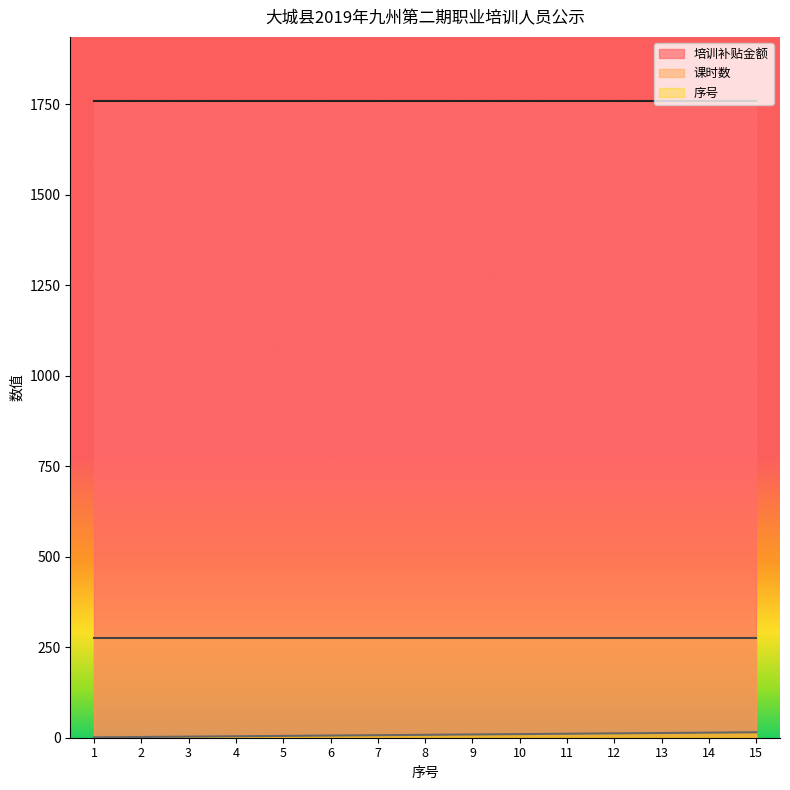

True or false: 培训补贴金额 has a value of 2735 at 5.

False